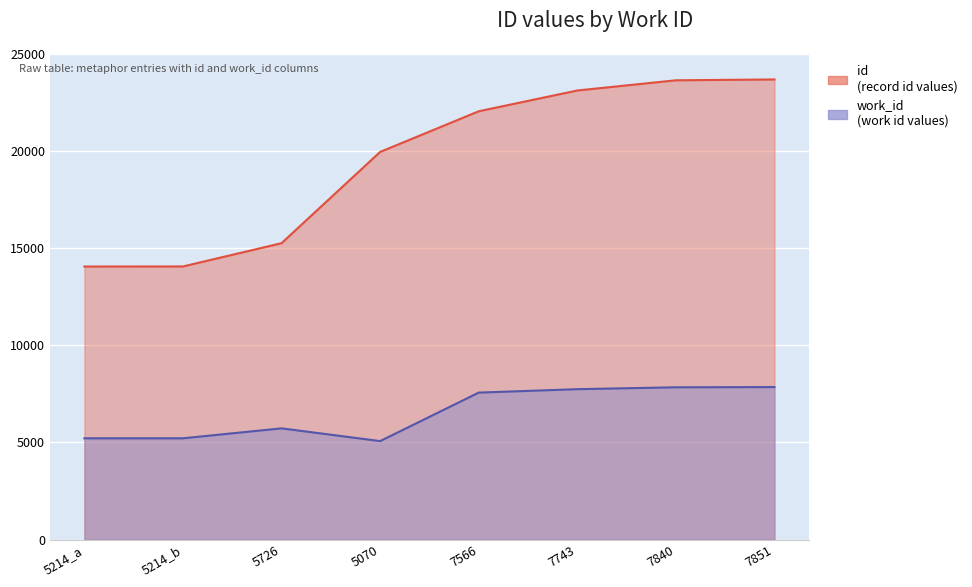

True or false: id and work_id intersect in this chart.

False